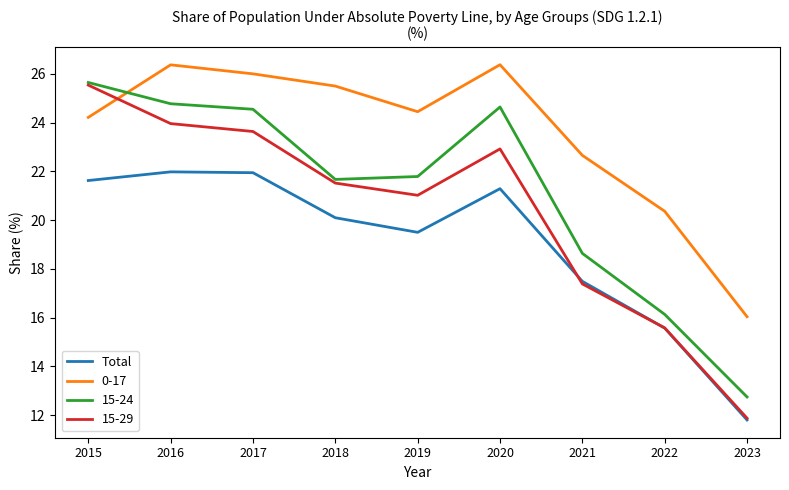

The Total series shows 29.0 at 2021. True or false?

False